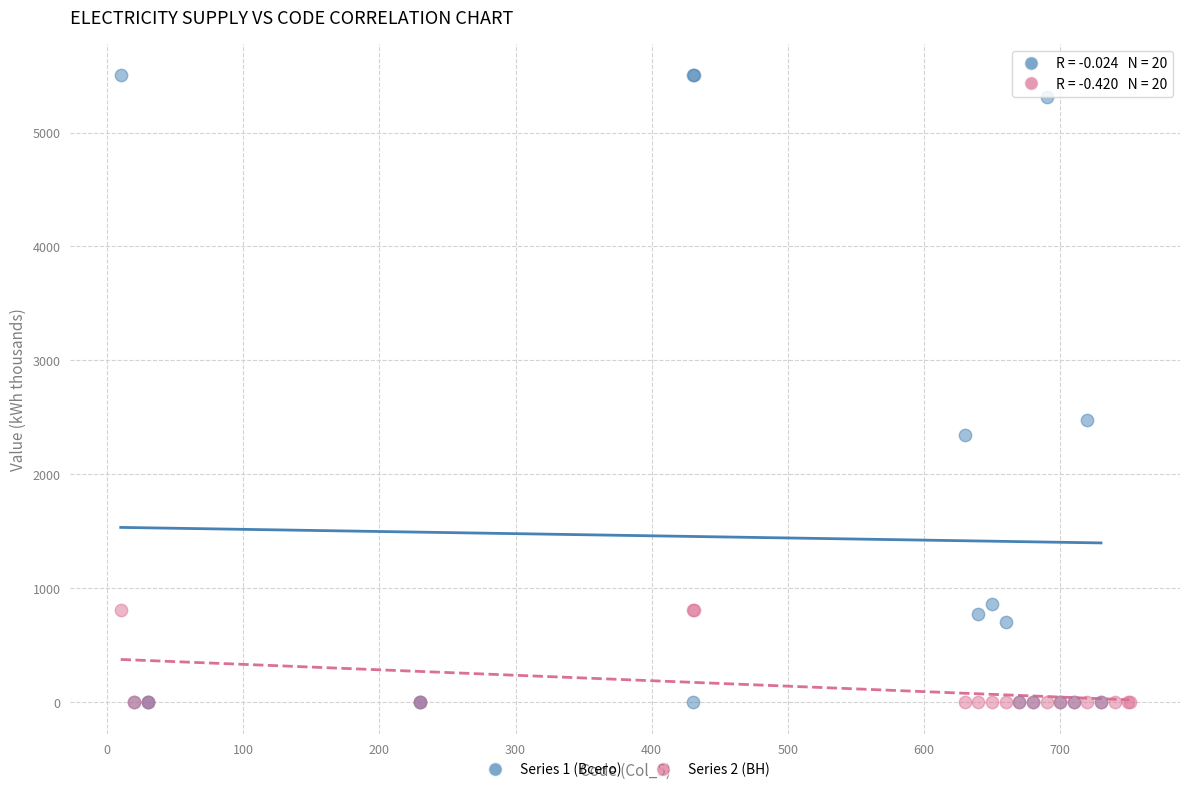

Which series has the largest Y range (max minus min)?

Series 1 (Всего)